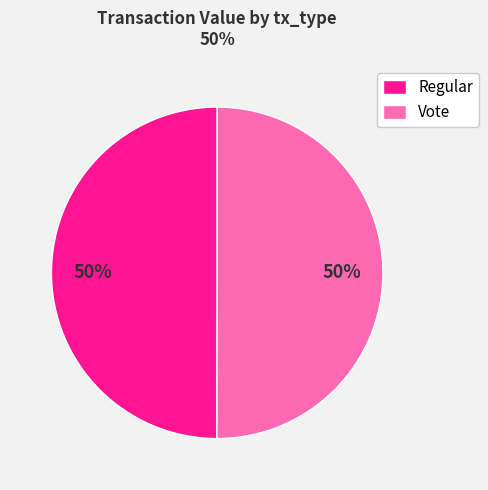

What is the ratio of the value at Vote to the value at Regular?

1.0